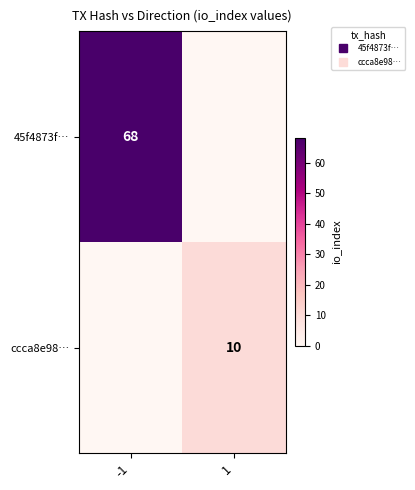

How many categories are shown in the chart?

2